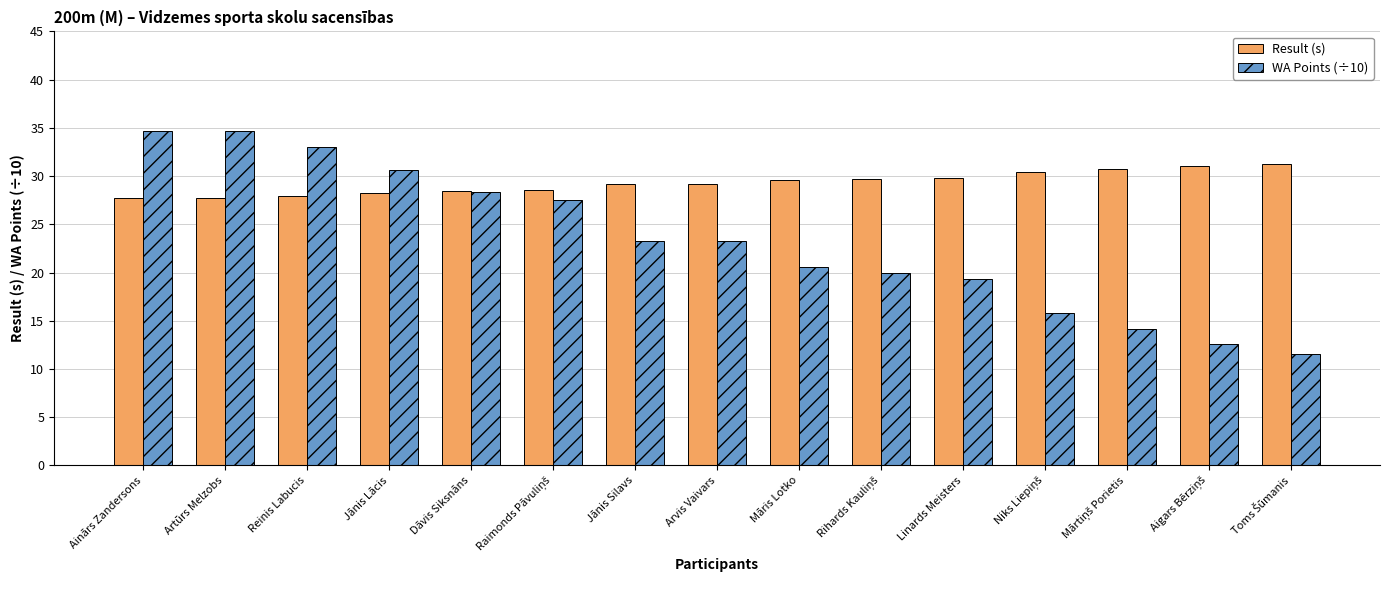

What is the total value across all series at Artūrs Melzobs?

62.4